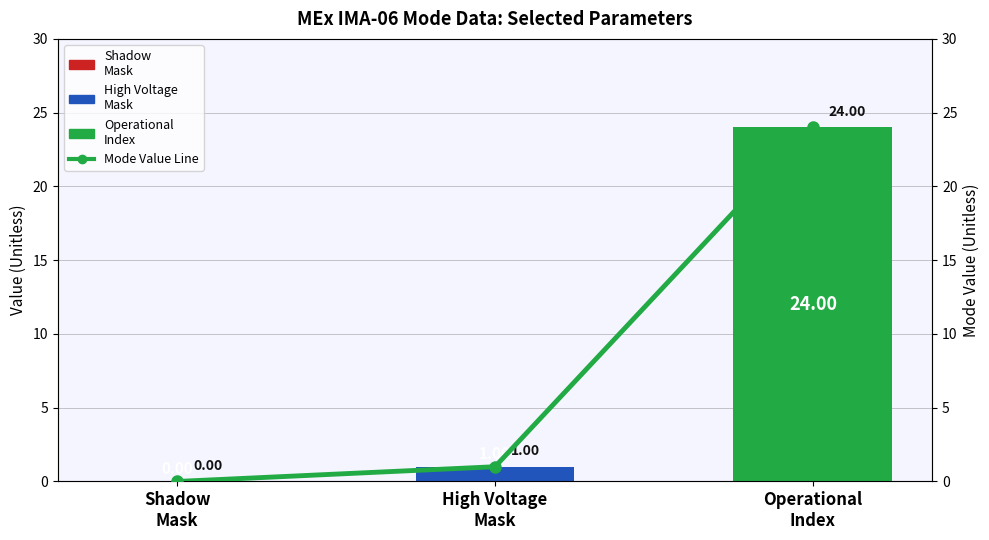

At which label does the data first exceed 1?

Operational
Index